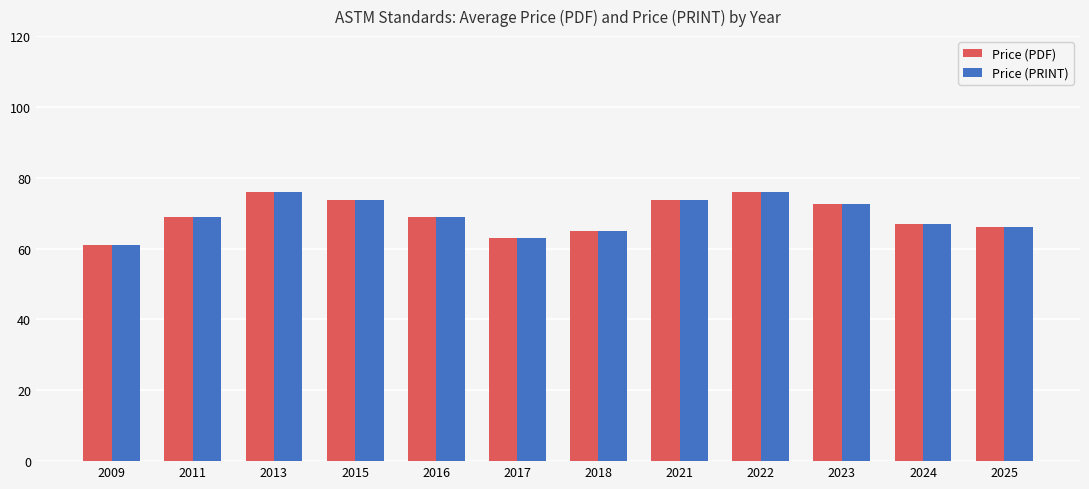

True or false: Price (PRINT) has a value of 61.0 at 2009.

True